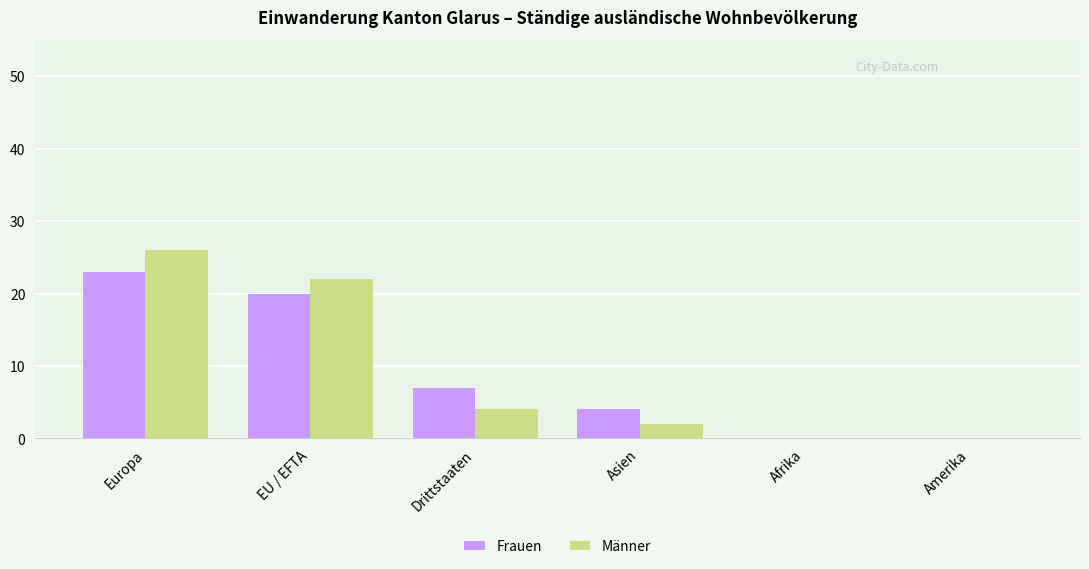

Which category has the highest value in the Frauen series?

Europa